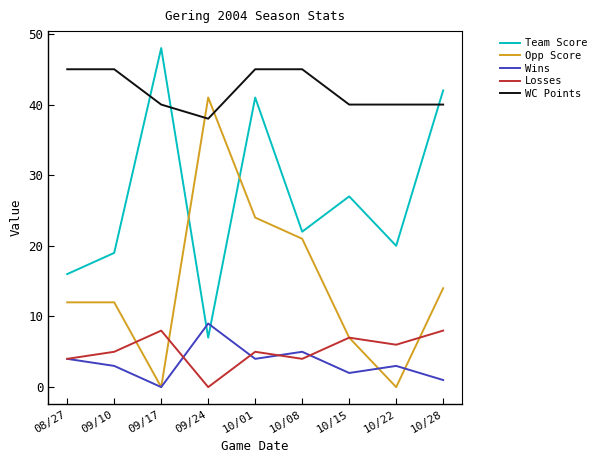

Which category has the lowest value in the Losses series?

09/24